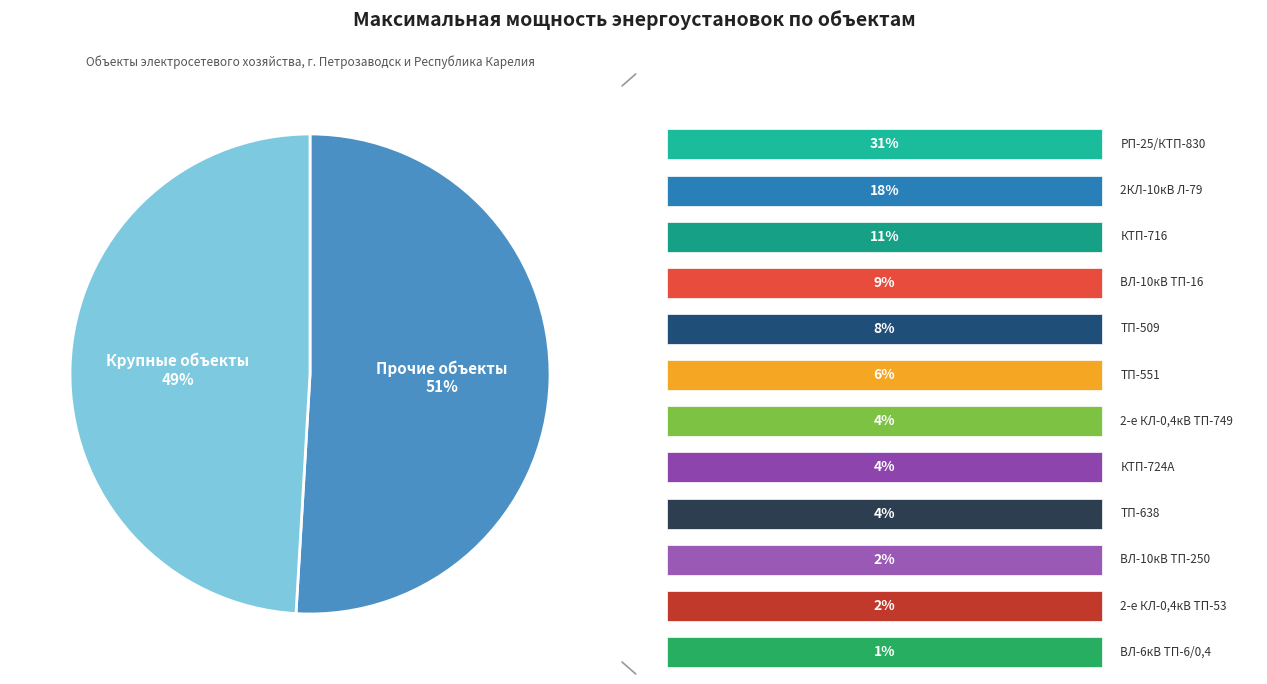

To the nearest percent, what is the difference between the largest and smallest slice percentages?

30%